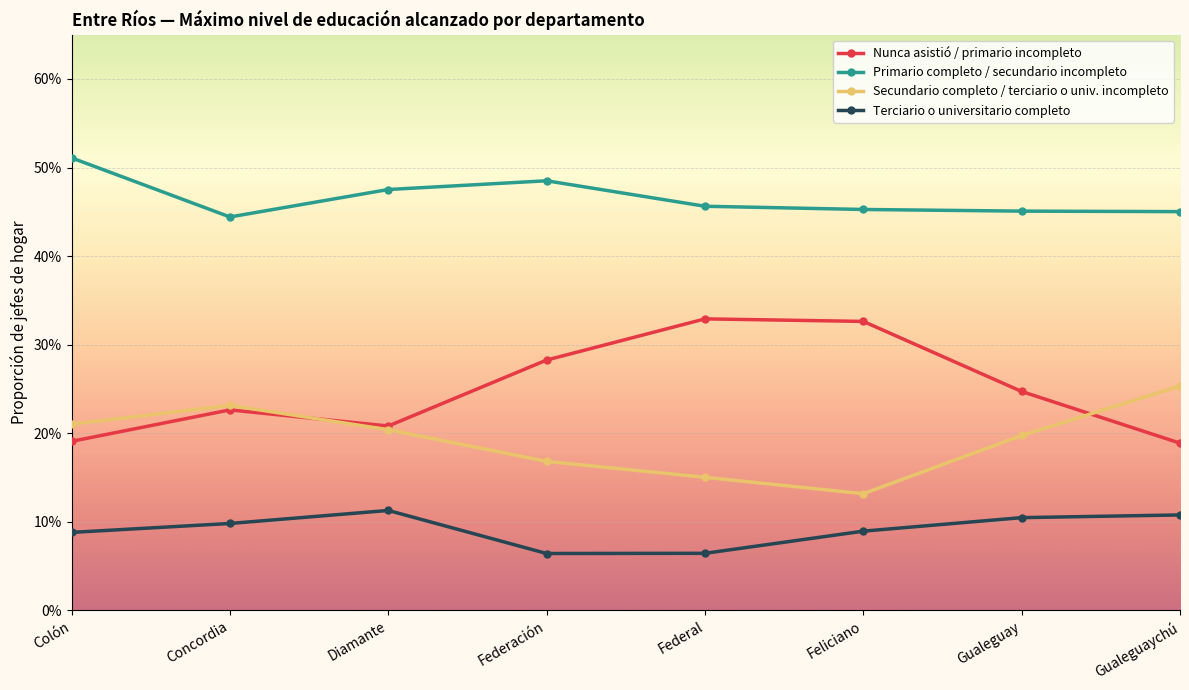

What is the spread (max minus min) of values at Federal?

0.4